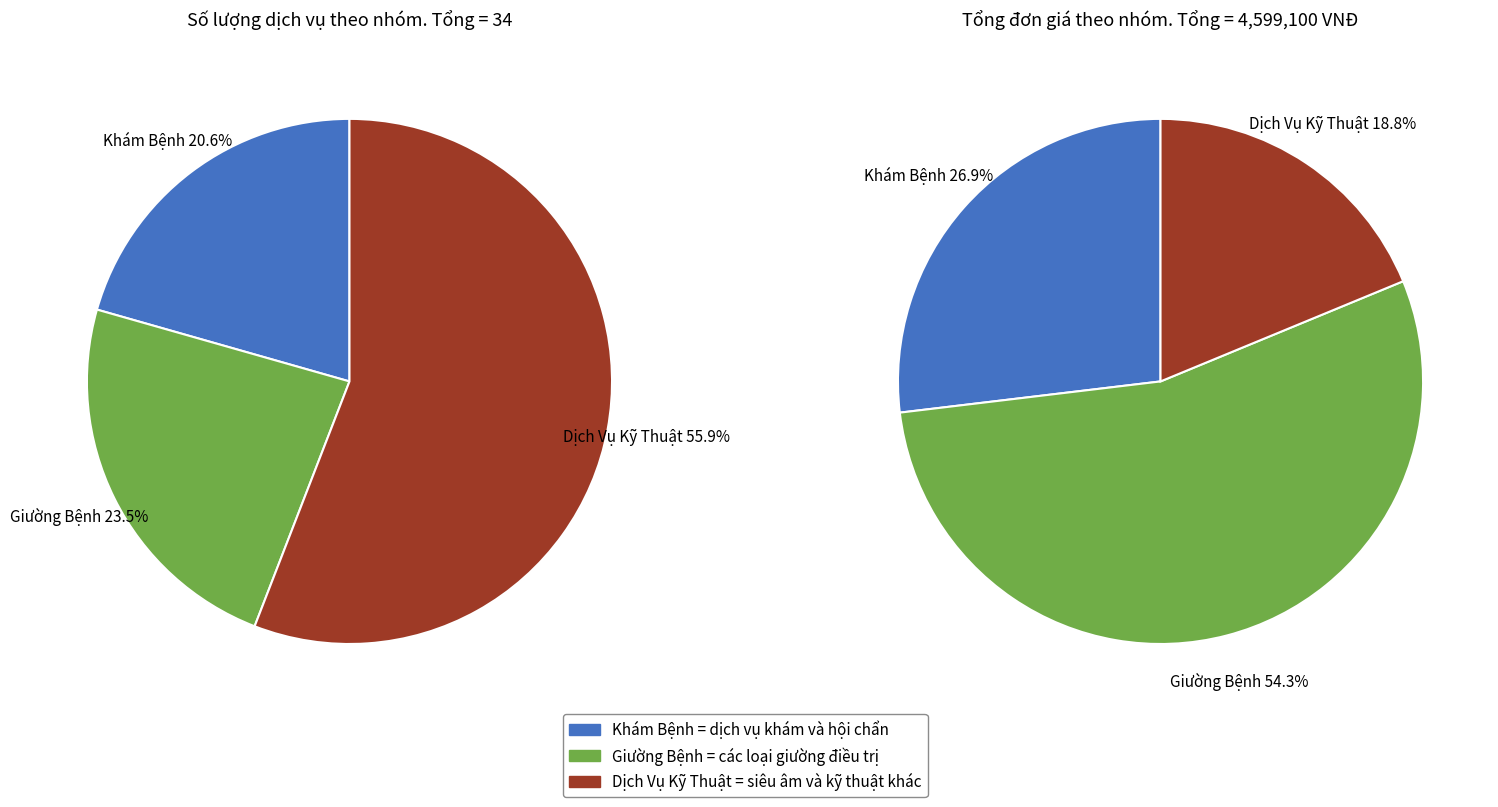

To the nearest percent, what percentage of the pie is Khám Bệnh?

21%